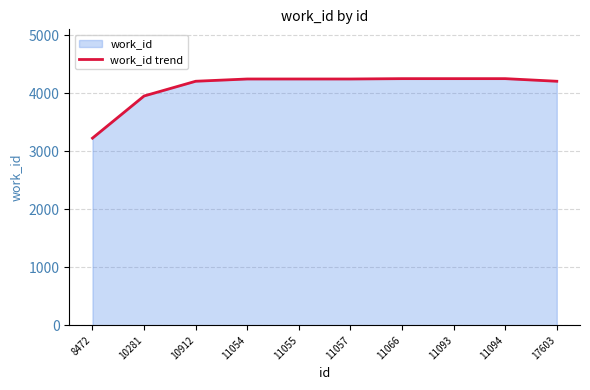

Is it true that the value at 17603 is 1290?

False